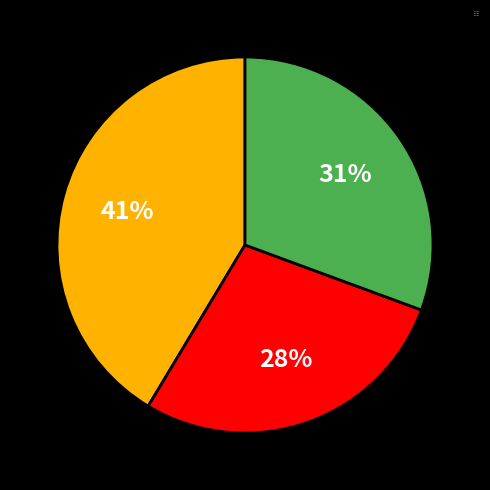

The Group 3 slice represents 31% of the pie. True or false?

True